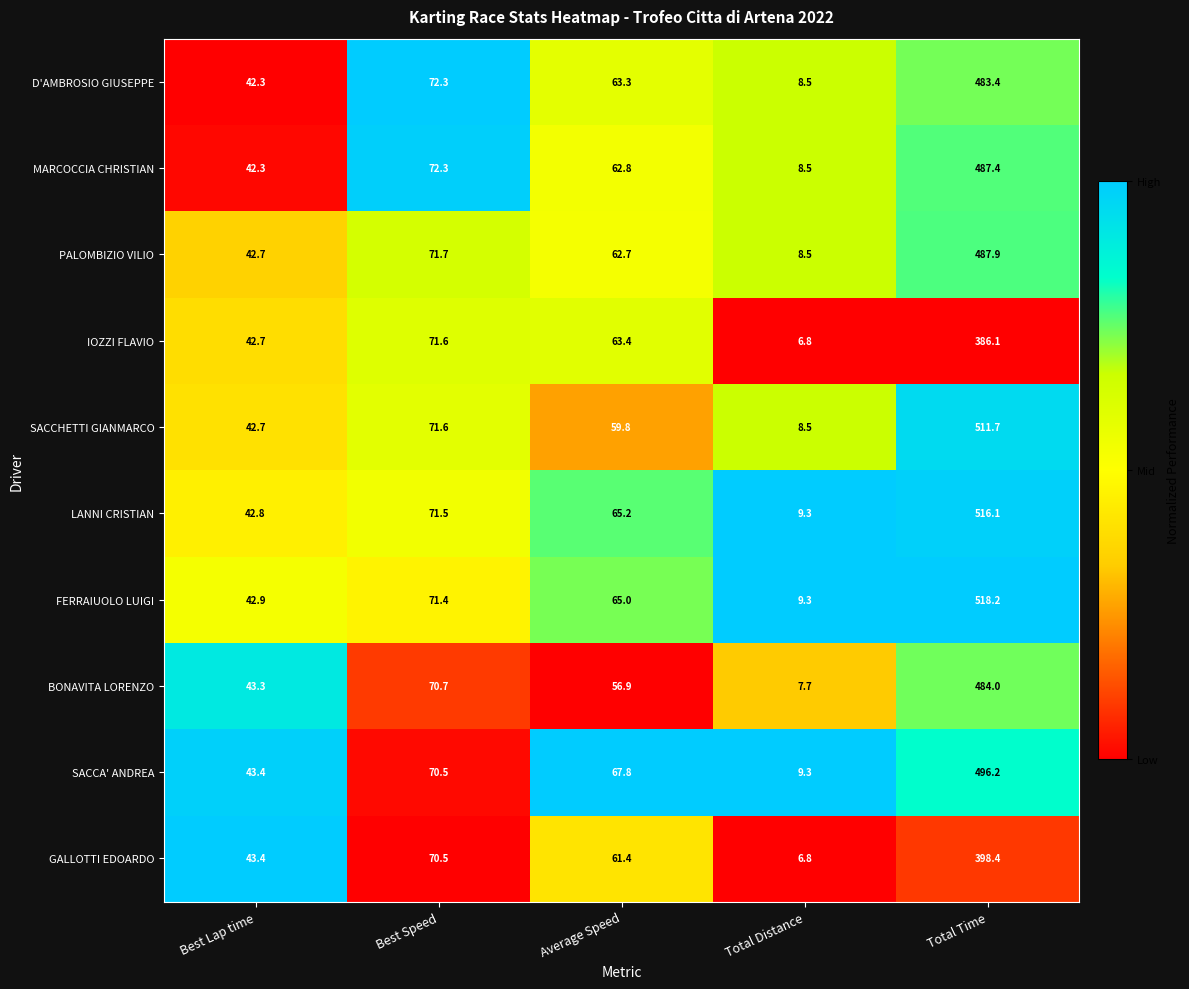

What value does the SACCA' ANDREA series have at Total Time?

496.2